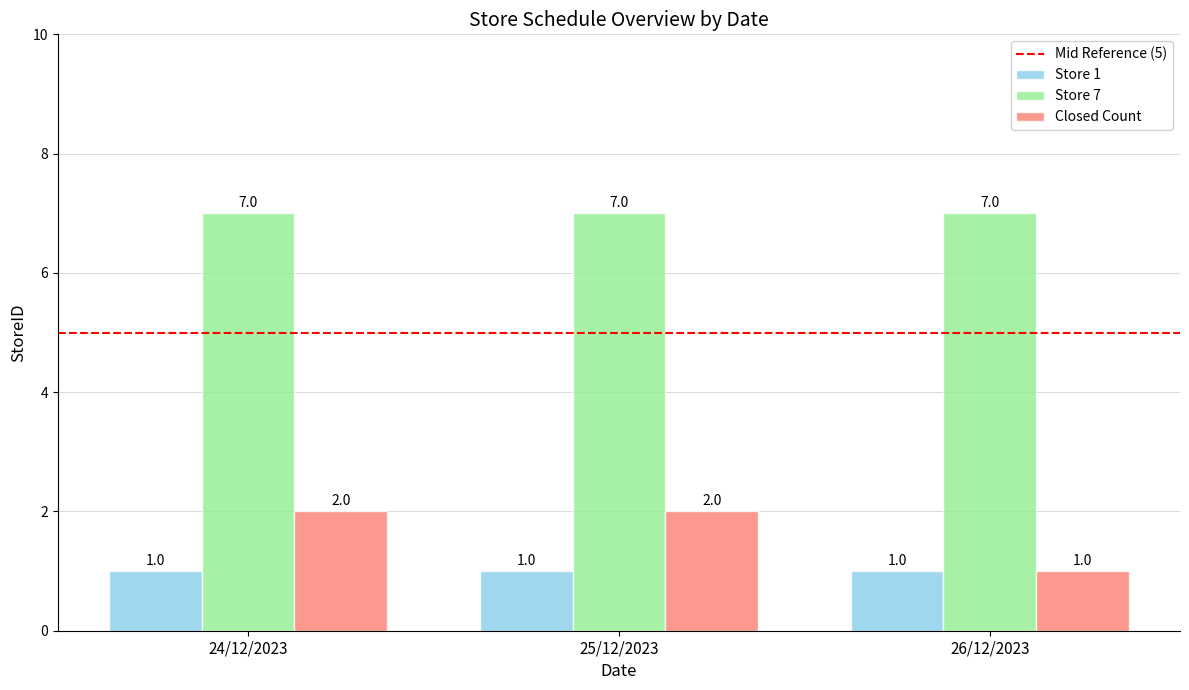

What is the label of the 2nd bar from the left?

25/12/2023